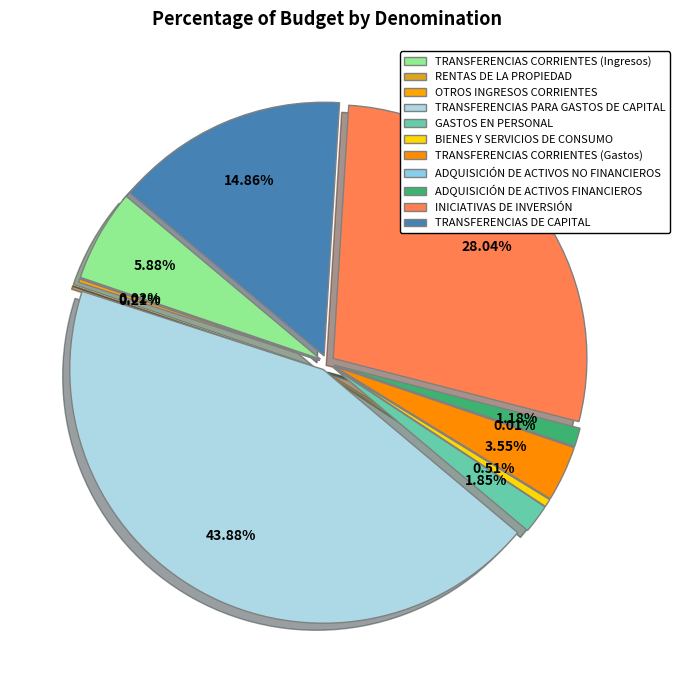

To the nearest percent, what is the difference between the largest and smallest slice percentages?

44%